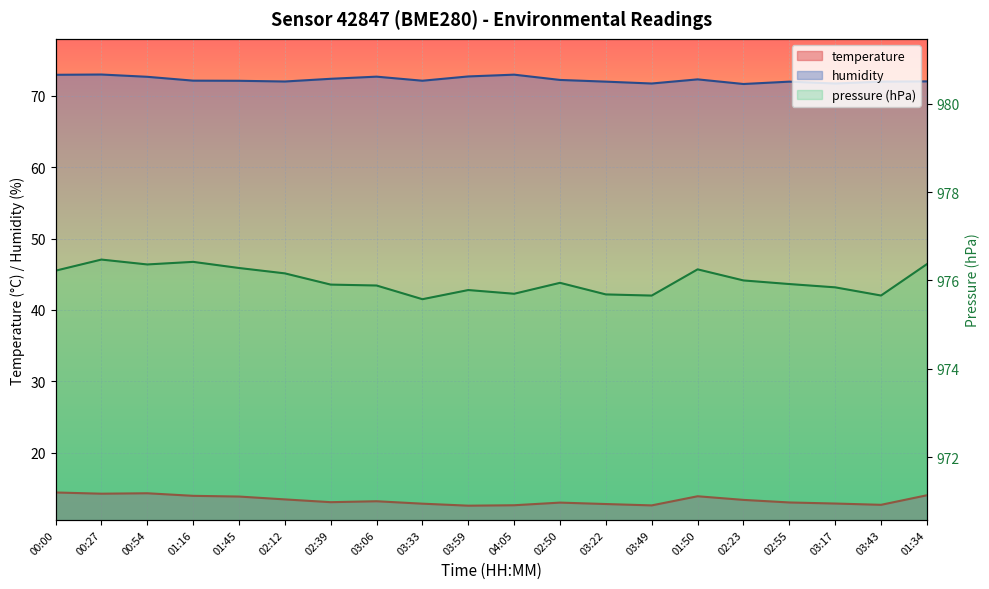

True or false: temperature and pressure_kPa cross at least once.

False